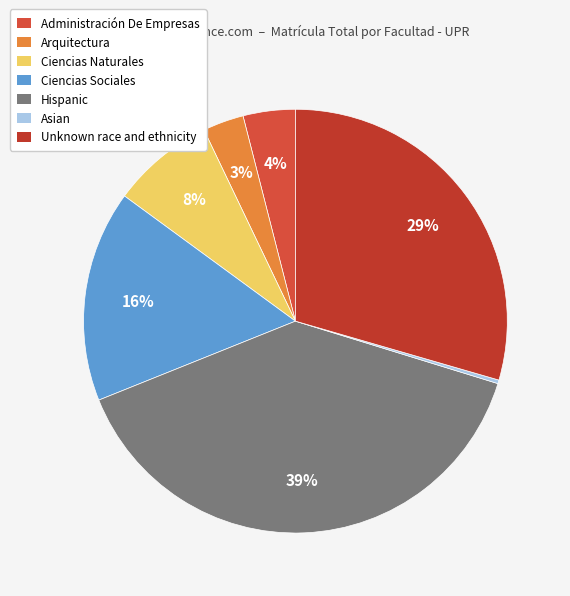

To the nearest percent, what percentage of the pie is Administración De Empresas?

4%